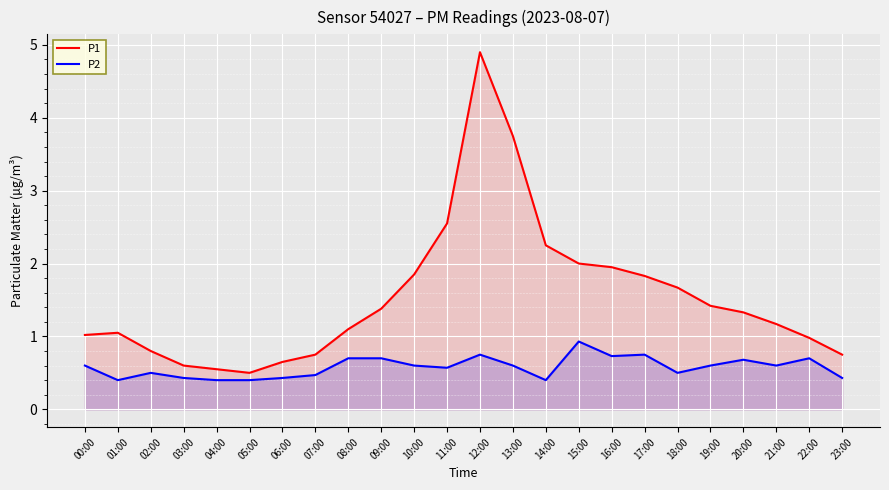

Rank the categories by P2 value from highest to lowest.

15:00, 12:00, 17:00, 16:00, 08:00, 09:00, 22:00, 20:00, 00:00, 10:00, 13:00, 19:00, 21:00, 11:00, 02:00, 18:00, 07:00, 03:00, 06:00, 23:00, 01:00, 04:00, 05:00, 14:00